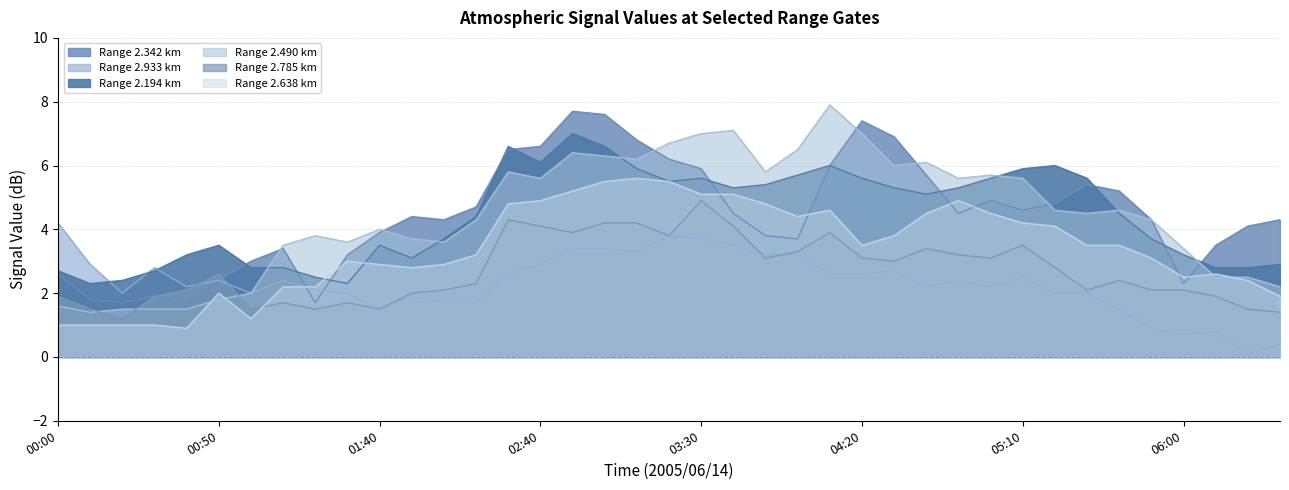

Does the chart display data point markers on the line(s)?

No